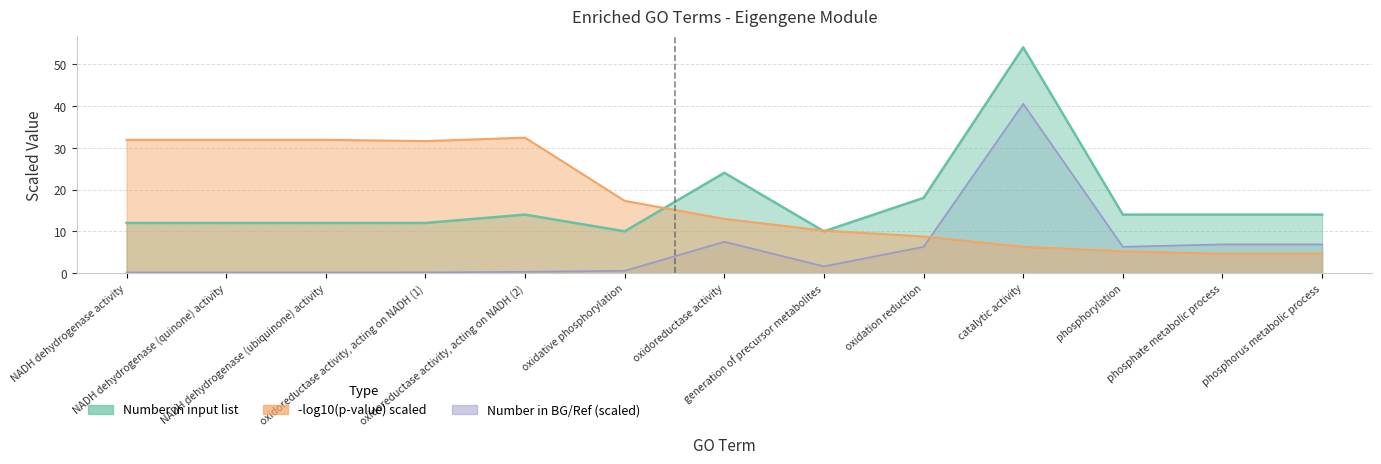

True or false: Number in input list has a value of 5.4 at oxidoreductase activity, acting on NADH (2).

False